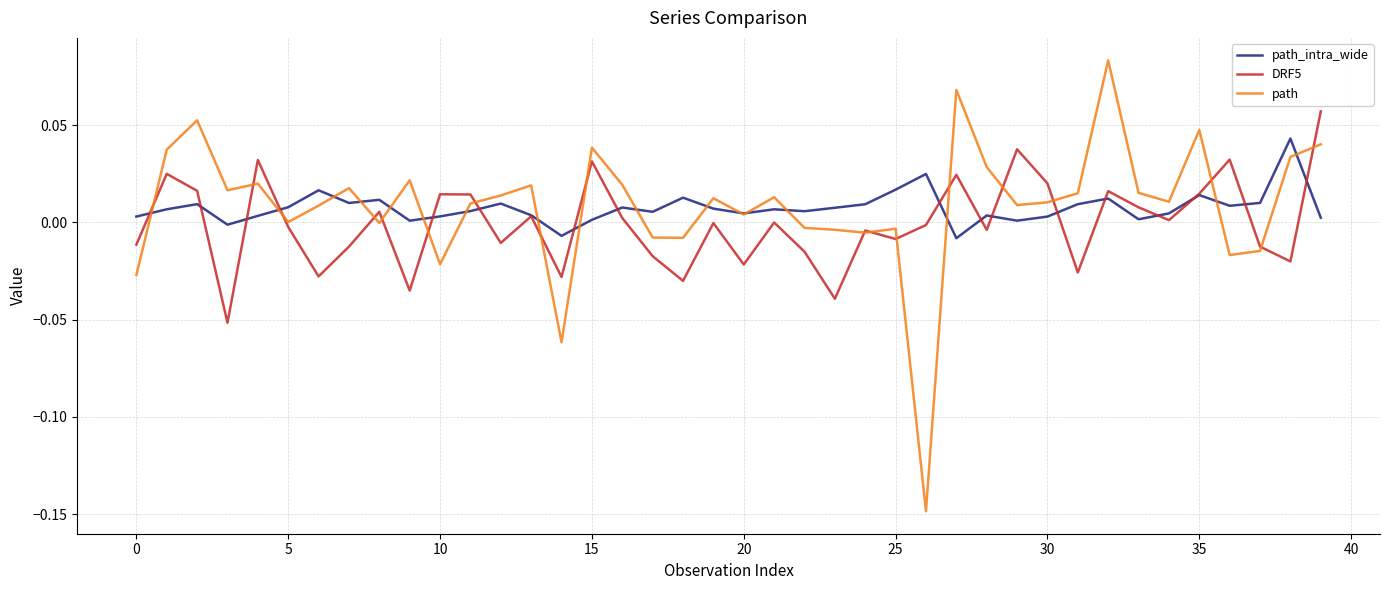

Which series has the largest range (max minus min)?

path